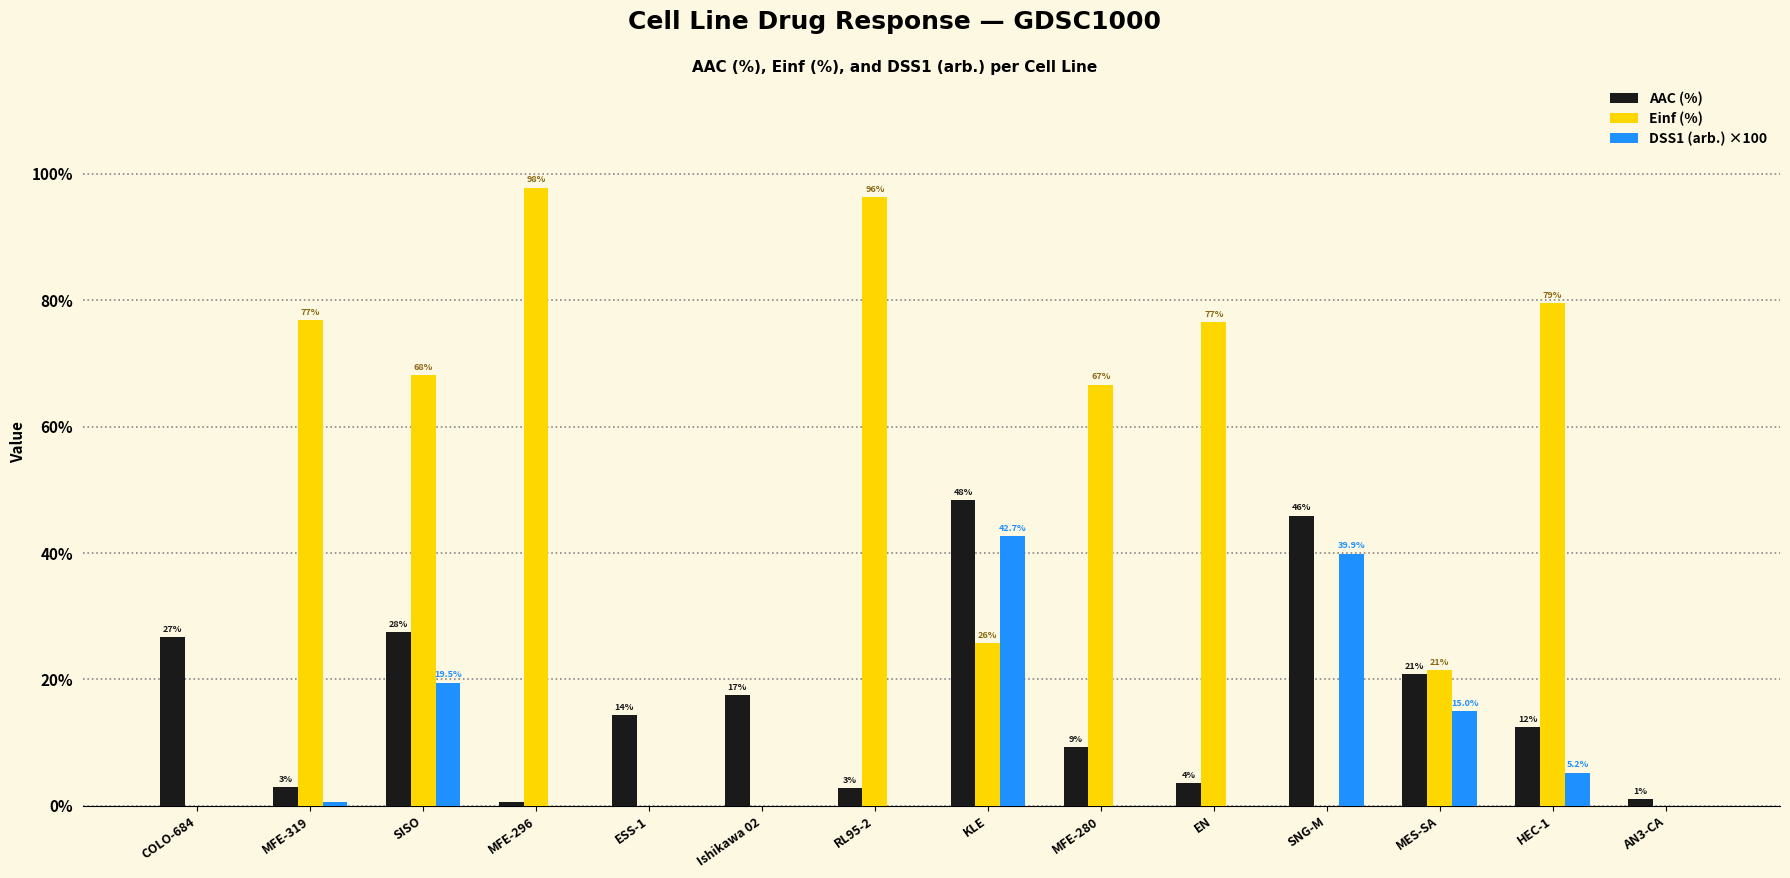

What is the difference between the maximum and minimum values in the Einf (%) series?

97.8